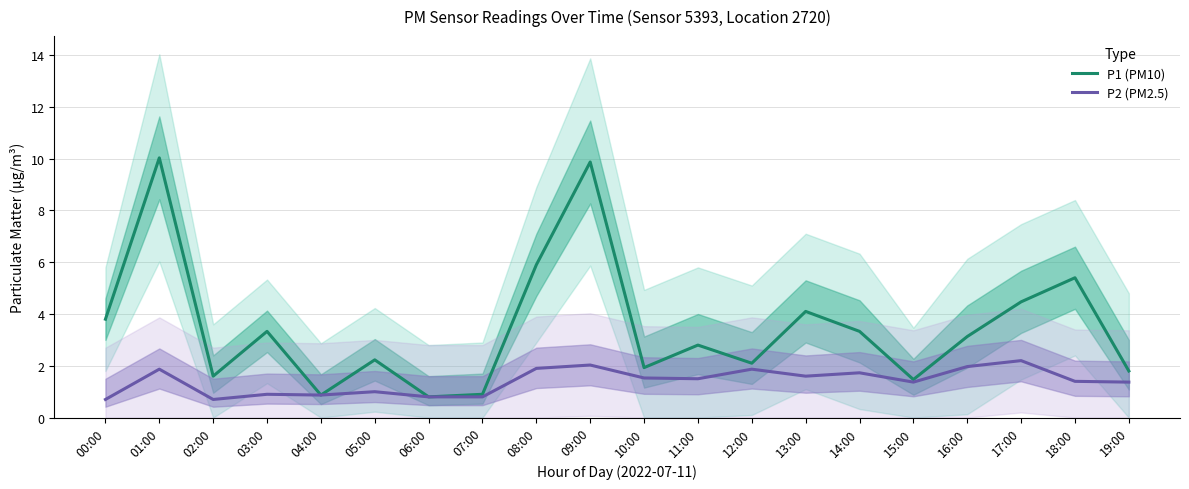

What are all the series names shown in the legend?

P1 (PM10), P2 (PM2.5)